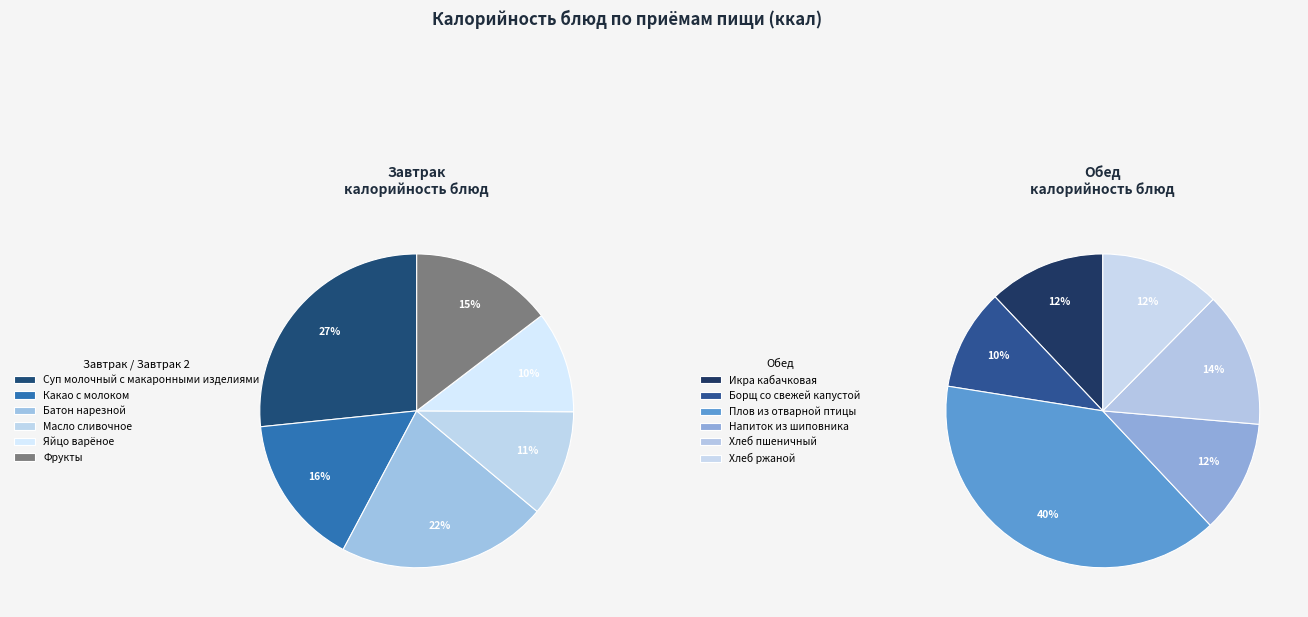

What is the largest slice in the pie chart?

Плов из отварной птицы